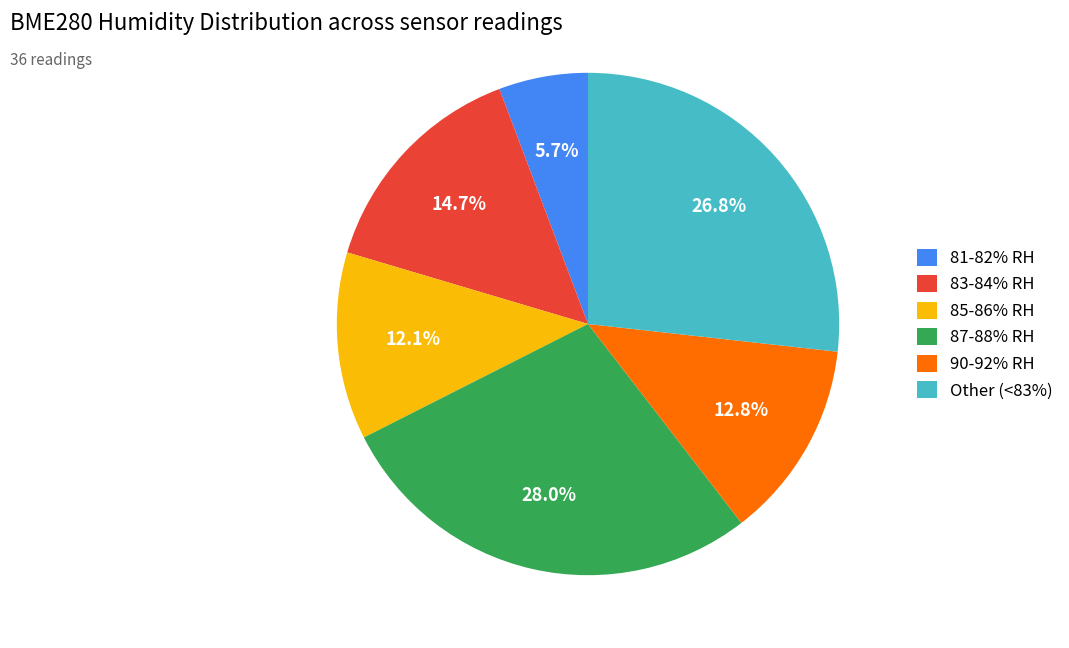

Does any single category account for the majority?

No